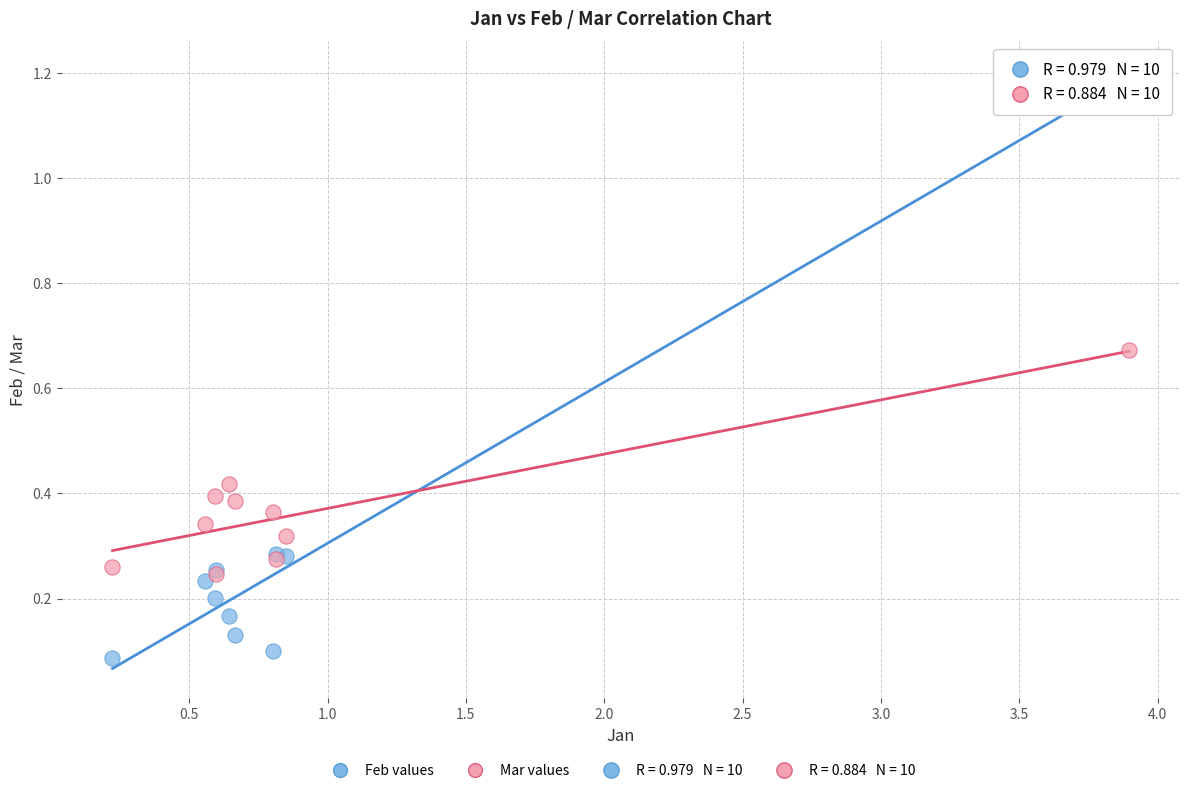

Which series contains the highest Y value?

Feb values